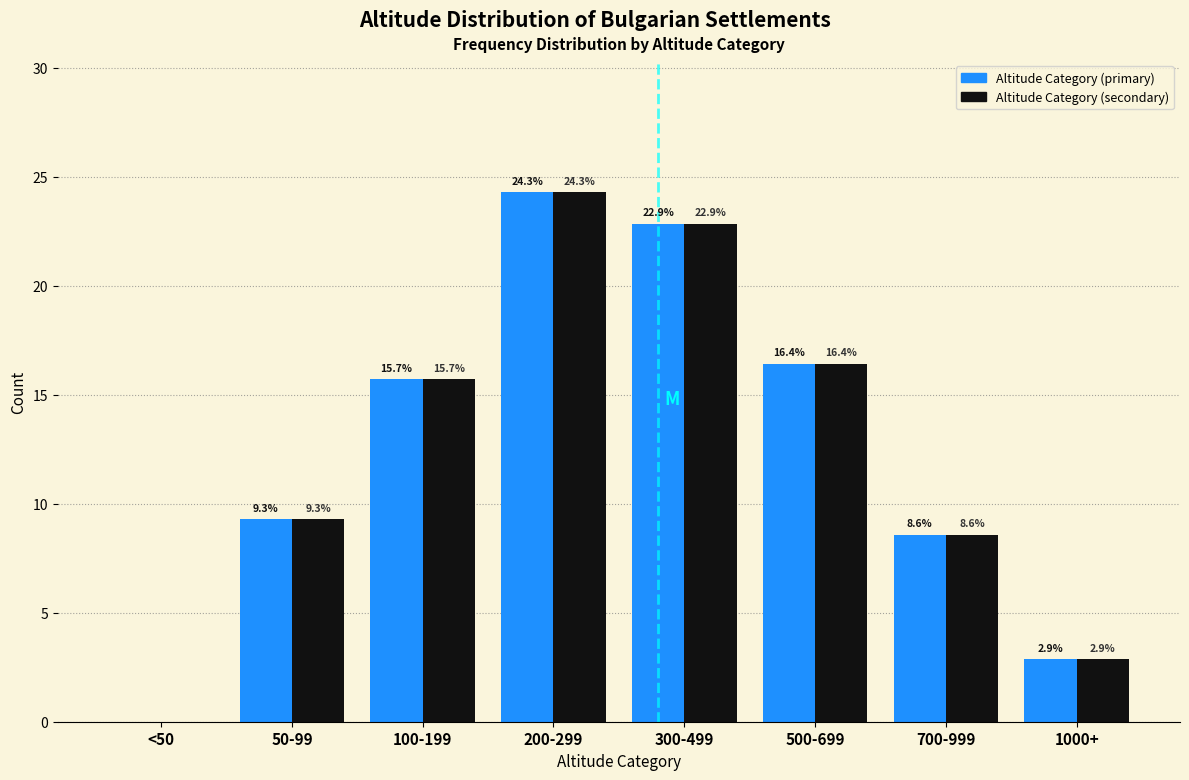

Reading left to right, list all the values displayed in this chart.

Altitude Category (primary): <50=0.0	50-99=9.3	100-199=15.7	200-299=24.3	300-499=22.9	500-699=16.4	700-999=8.6	1000+=2.9
Altitude Category (secondary): <50=0.0	50-99=9.3	100-199=15.7	200-299=24.3	300-499=22.9	500-699=16.4	700-999=8.6	1000+=2.9